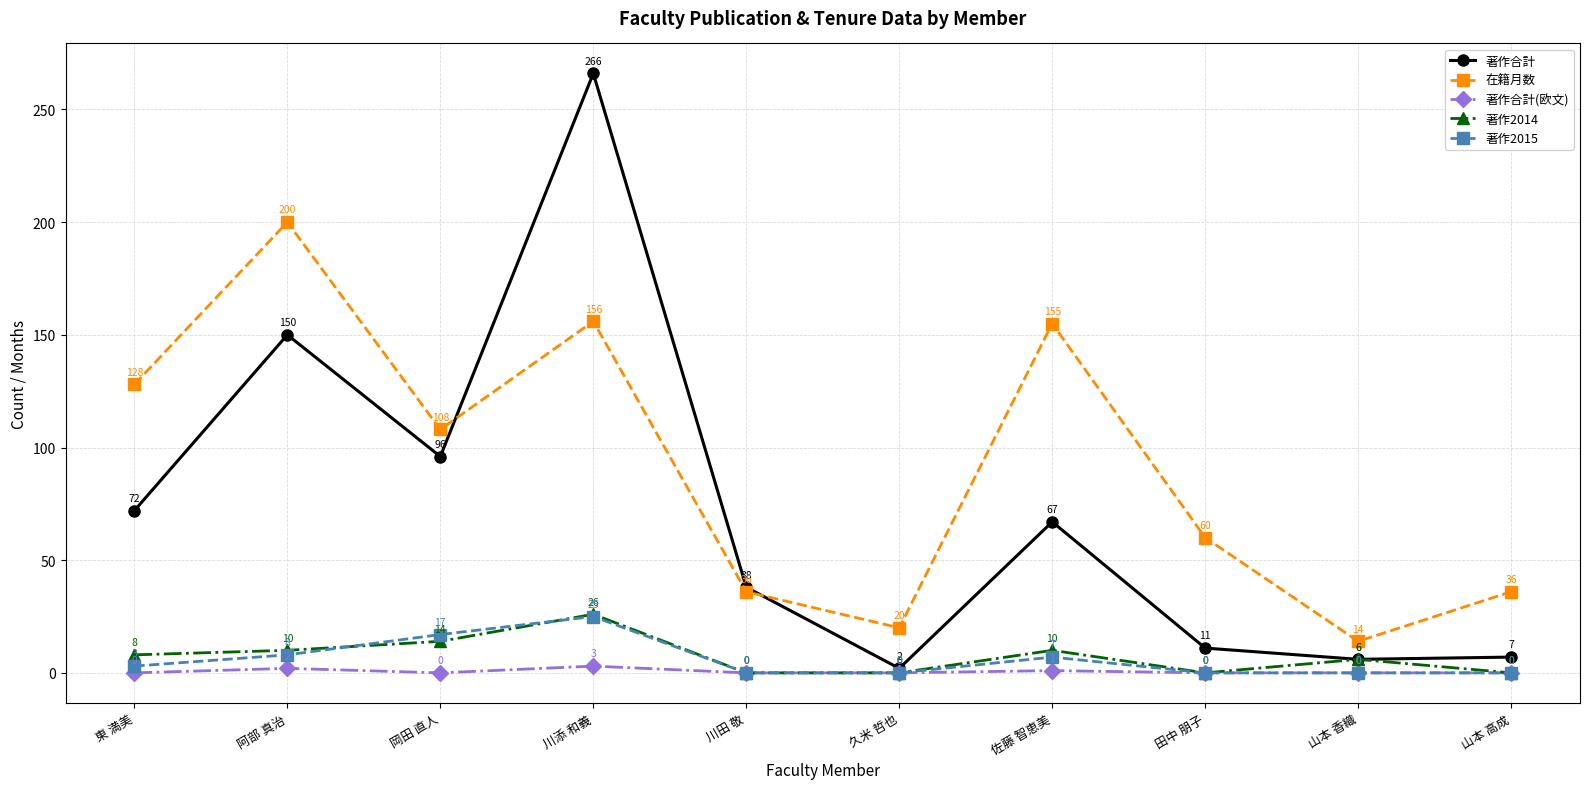

Which series changed the most between 山本 香織 and 山本 高成?

在籍月数